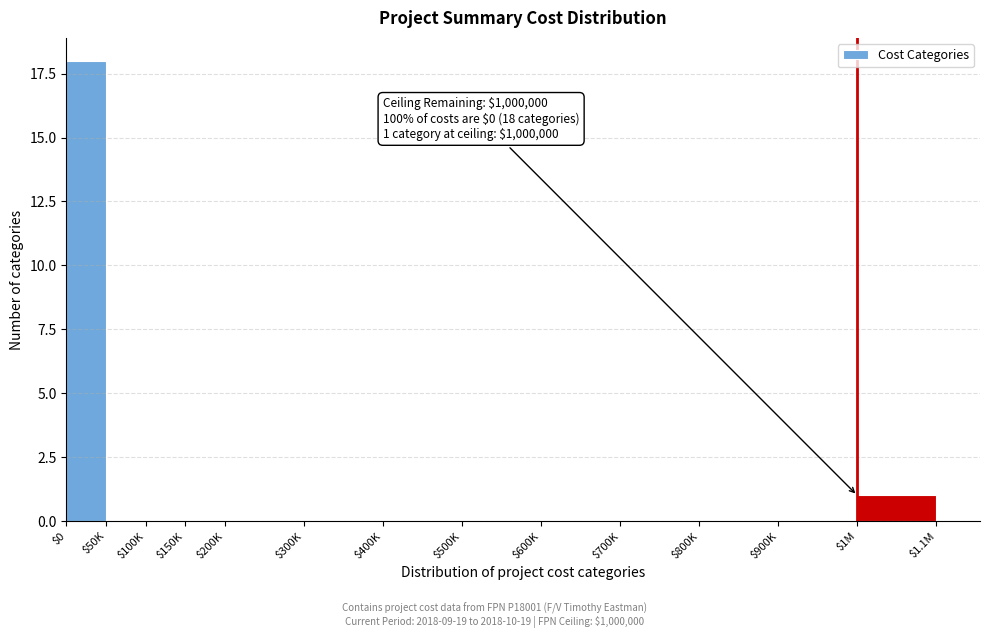

Which label corresponds to the largest value in the chart?

$0